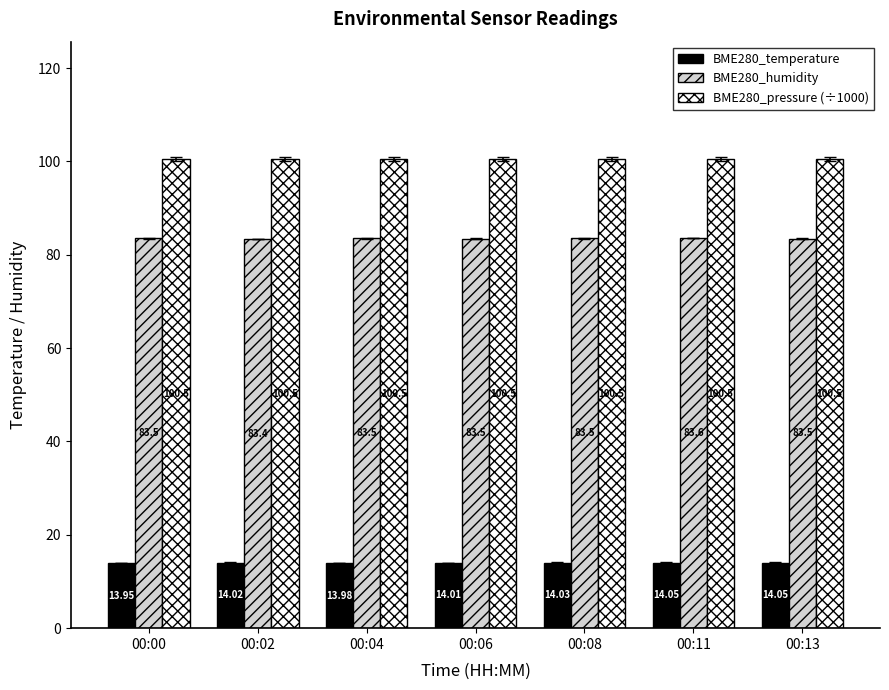

At how many categories does at least one series exceed 69?

7